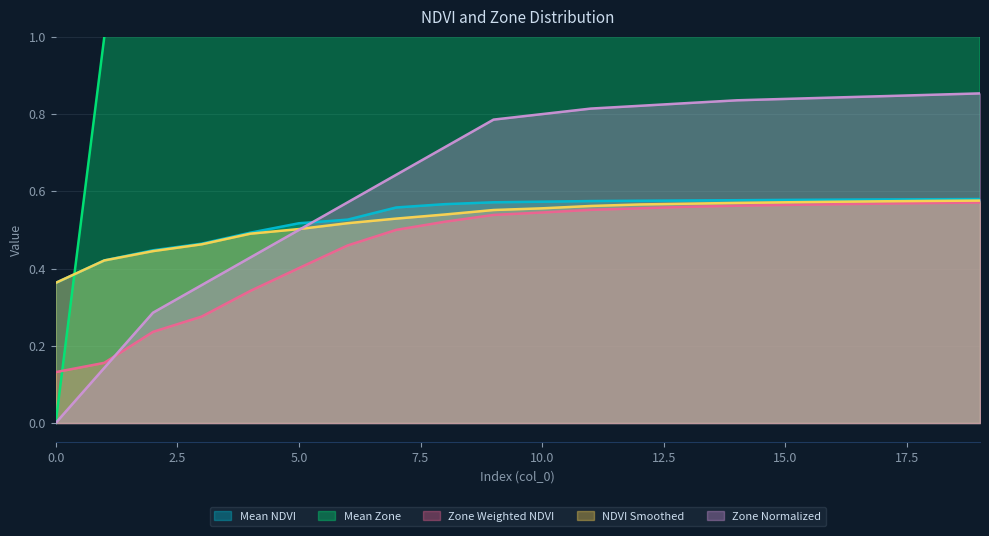

Does the chart display data point markers on the line(s)?

No